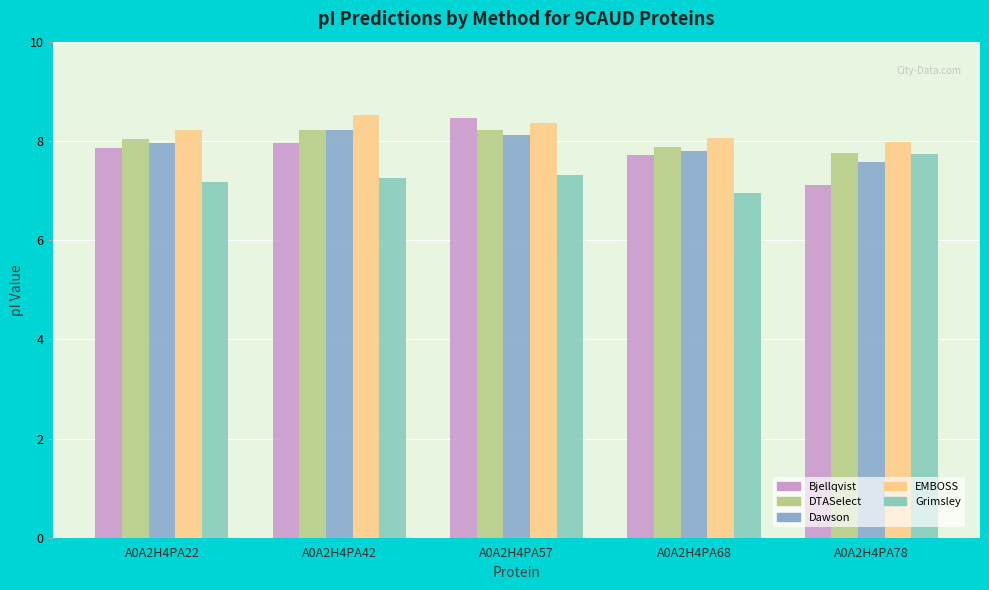

Rank the series at A0A2H4PA78 from highest to lowest value.

EMBOSS, DTASelect, Grimsley, Dawson, Bjellqvist